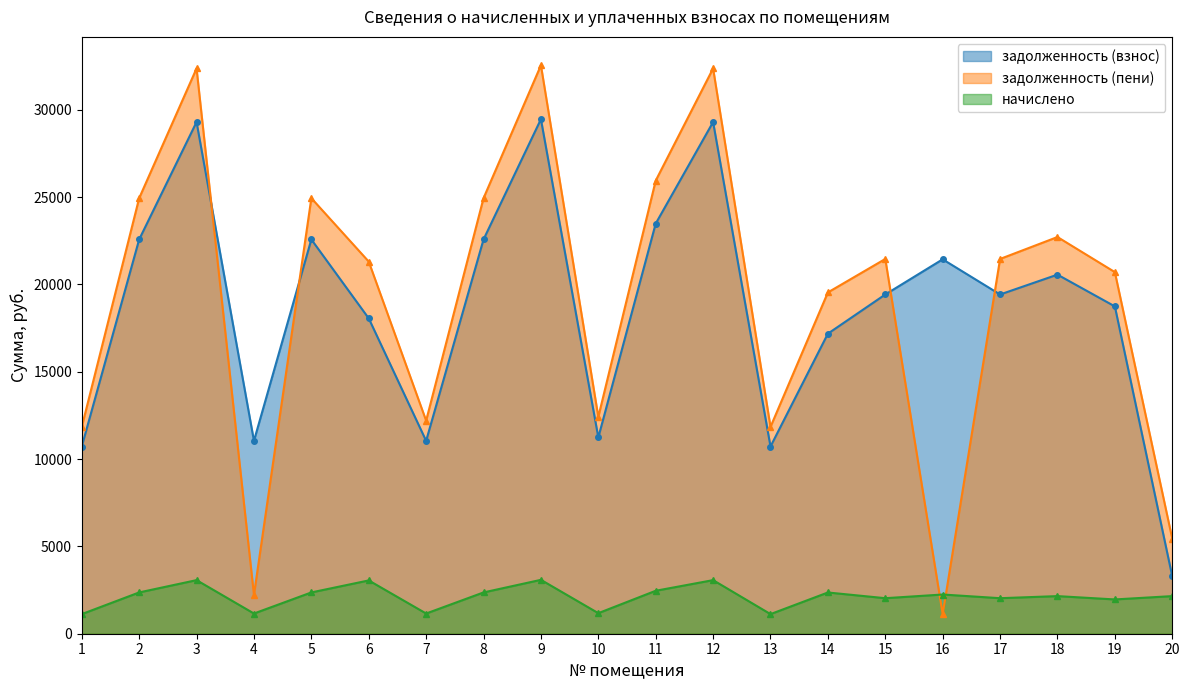

At which label does задолженность (взнос) first exceed 19425?

2